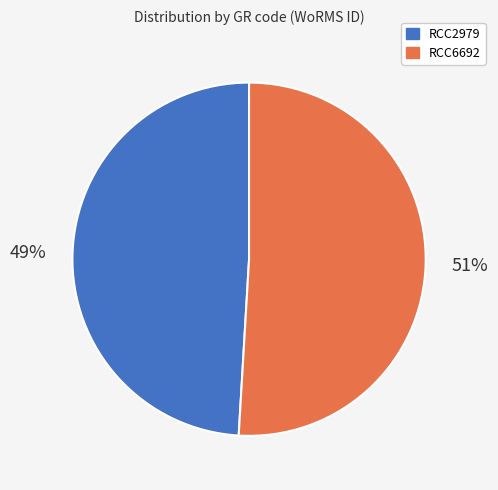

True or false: RCC2979 accounts for 49% of the total.

True